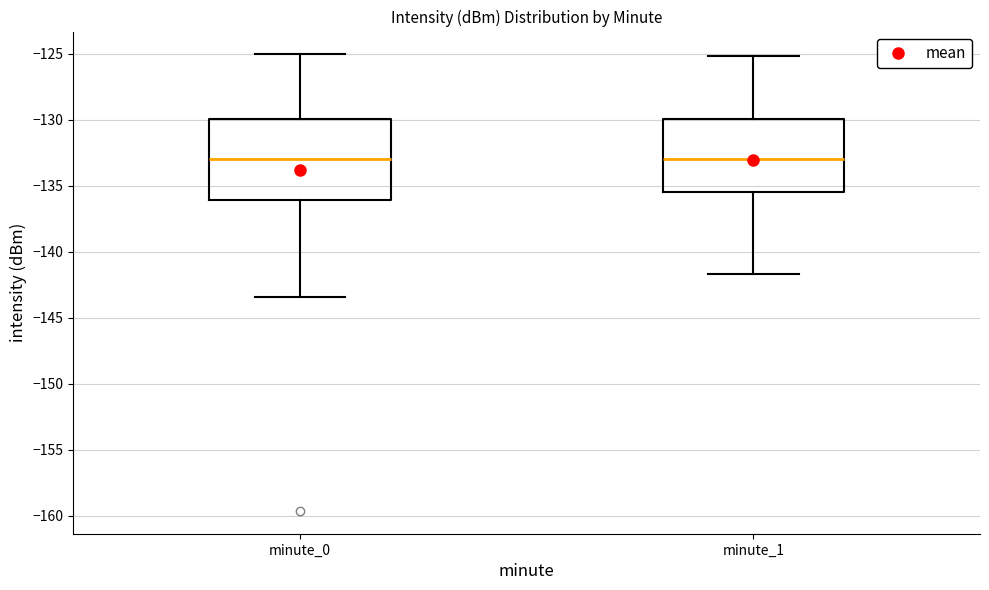

Reading left to right, read every box against the y-axis: the position of its median line, the range the box covers, and the ends of its whiskers. The values are not printed on the chart, so give them approximately, as read against the axis.

minute_0: median -133.0, box -136.0 to -130.0, whiskers -143.5 to -125.0
minute_1: median -133.0, box -135.5 to -130.0, whiskers -141.5 to -125.0